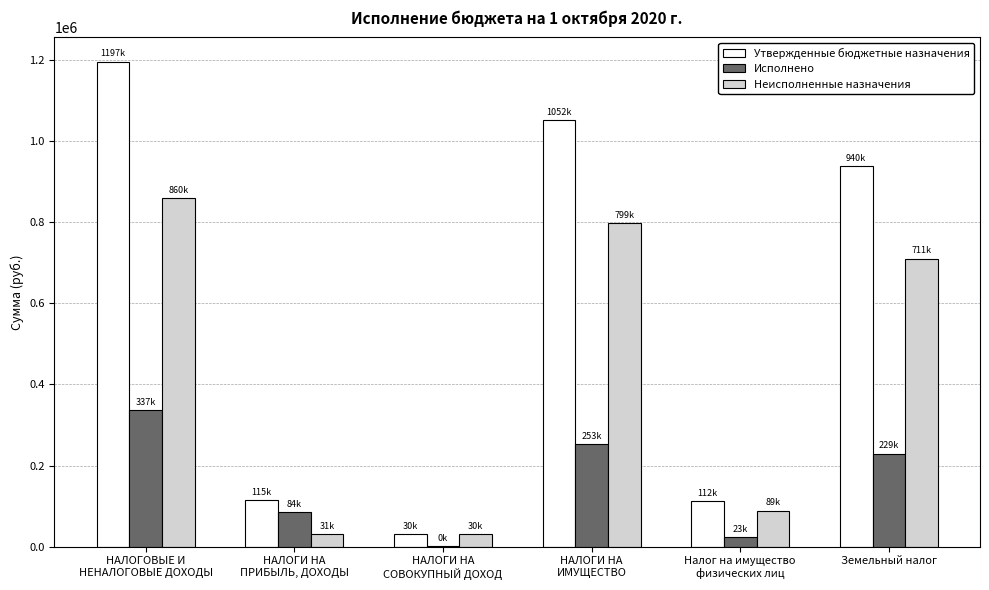

Is it true that Утвержденные бюджетные назначения equals 1197000.0 at НАЛОГОВЫЕ И
НЕНАЛОГОВЫЕ ДОХОДЫ?

True